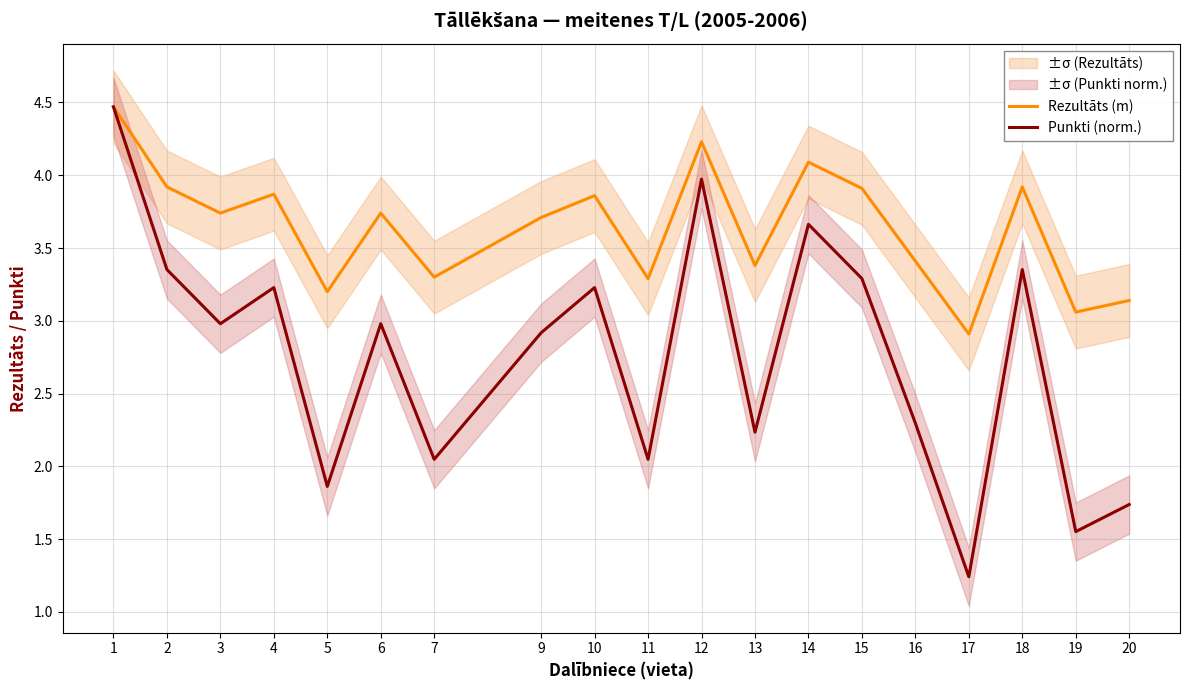

What is the difference between the maximum and minimum values in the Punkti (norm.) series?

3.2